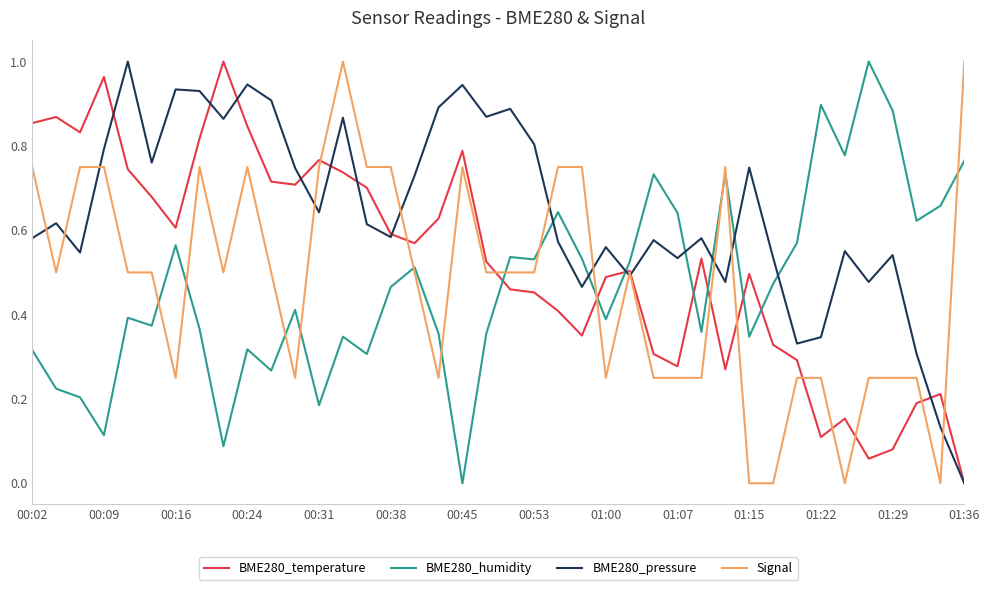

Which series has the largest total across all categories?

BME280_pressure